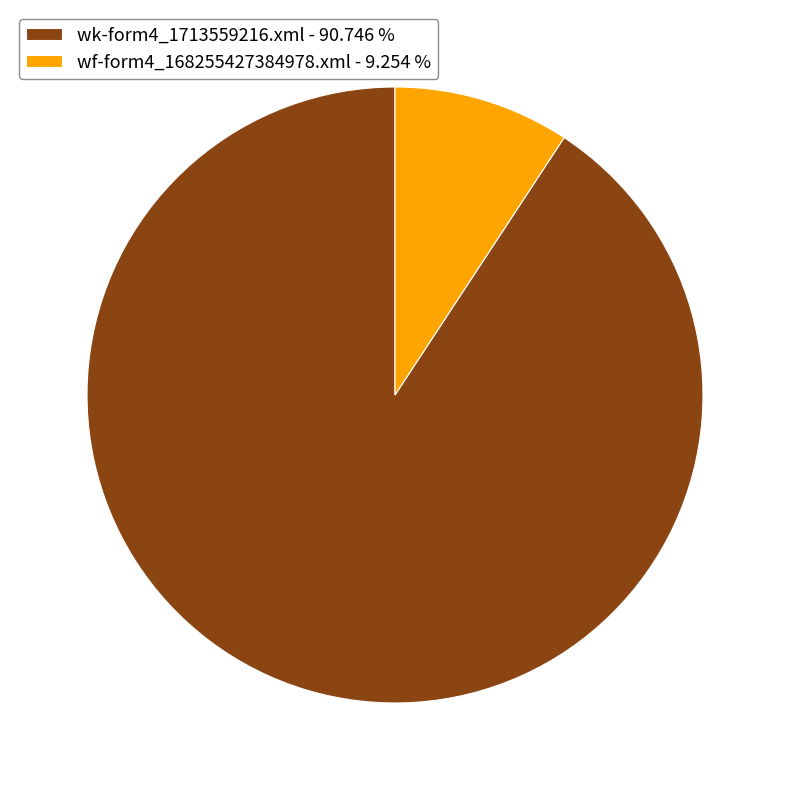

Is it true that wf-form4_168255427384978.xml is 9% of the pie?

True